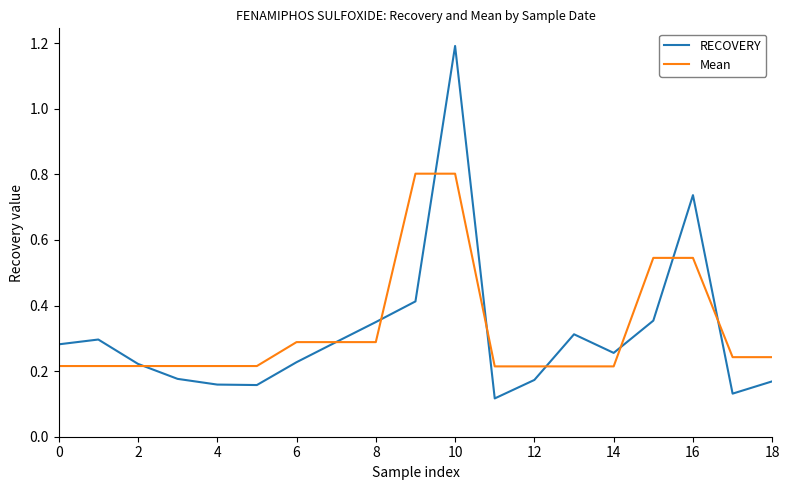

How many distinct data groups are displayed?

2